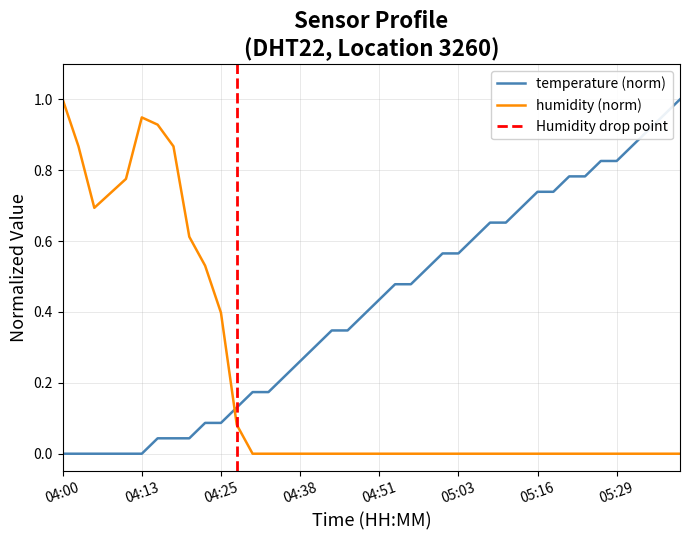

What is the sum of all temperature values?

16.7